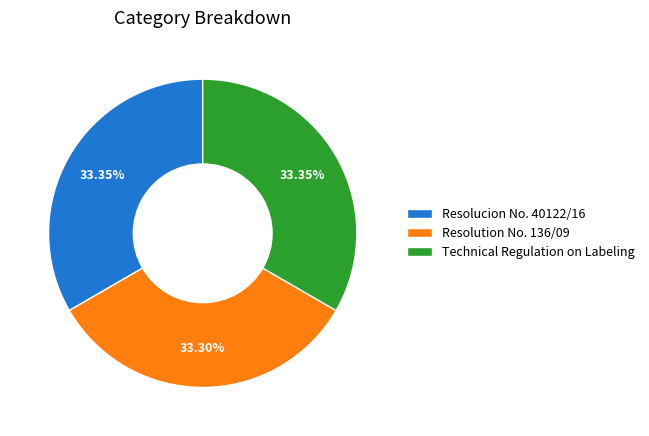

Approximately how many times larger is the value at Resolution No. 136/09 compared to Resolucion No. 40122/16?

1.0